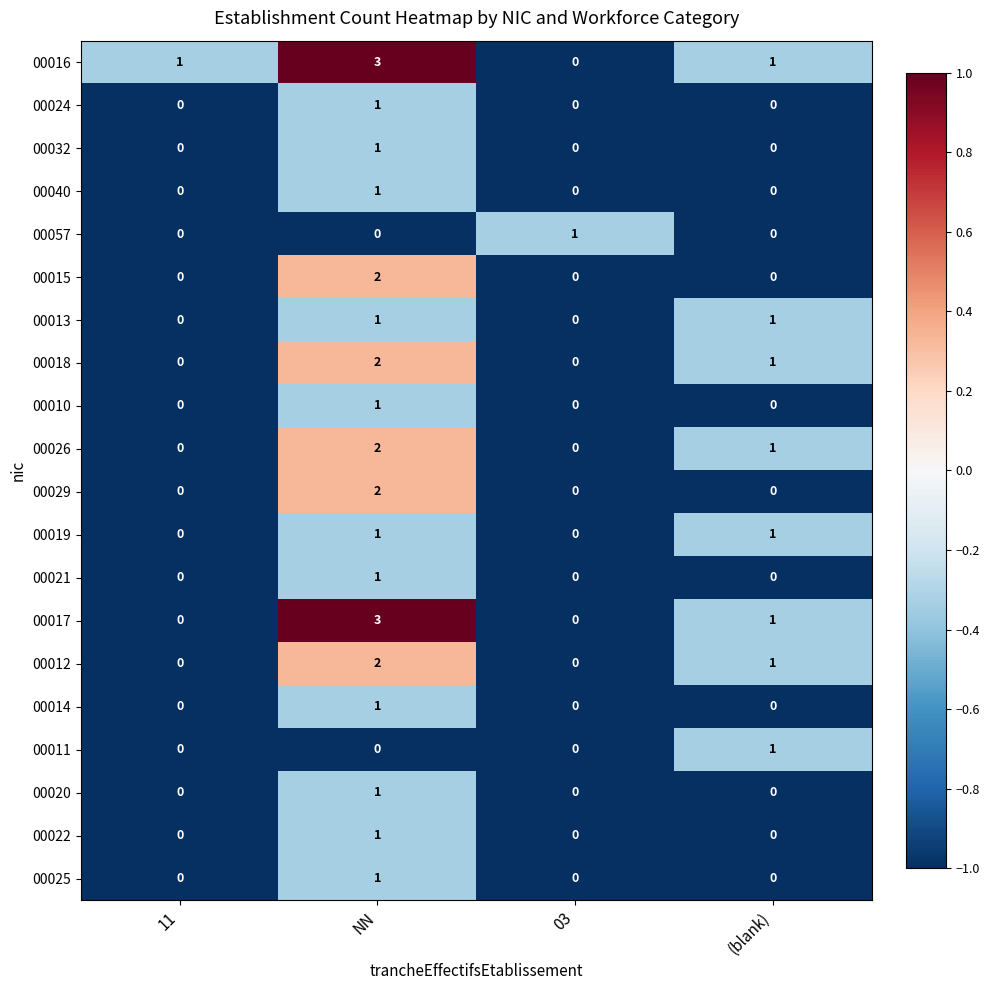

At which category does the chart reach its peak across all series?

NN